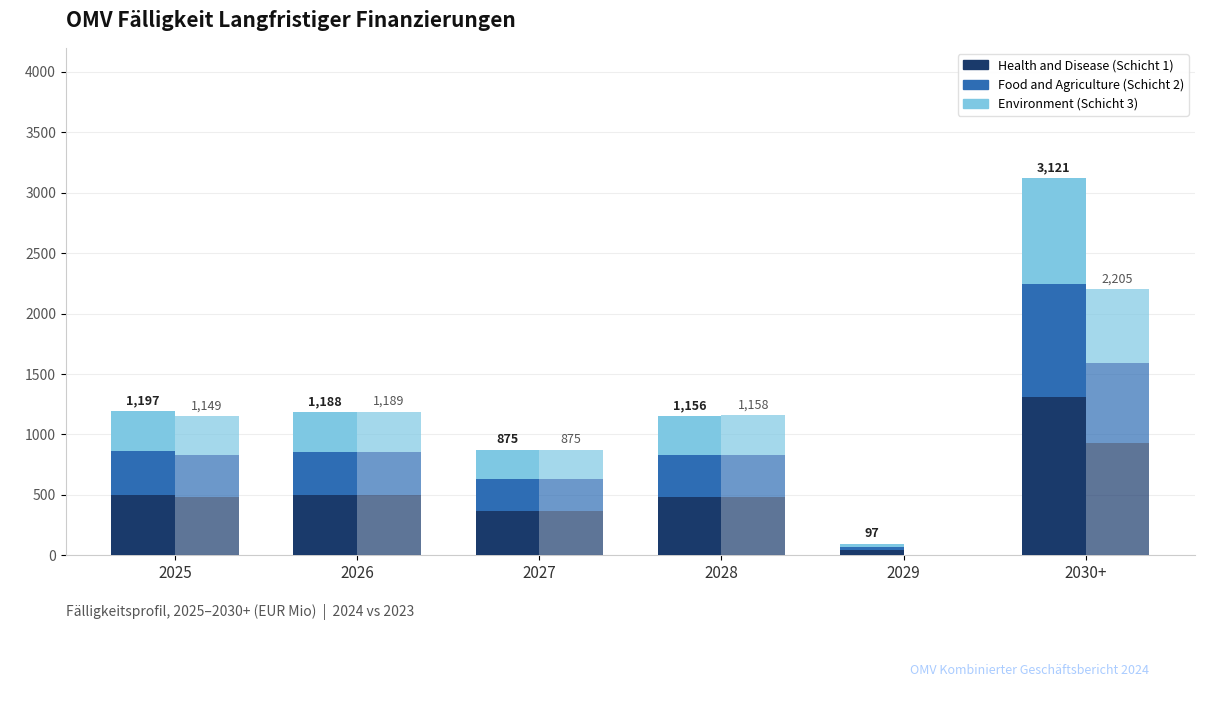

Reading right to left, extract all data points from this chart.

Health and Disease: 1310.8	40.7	485.5	367.5	499.0	502.7
Food and Agriculture: 936.3	29.1	346.8	262.5	356.4	359.1
Environment: 873.9	27.2	323.7	245.0	332.6	335.2